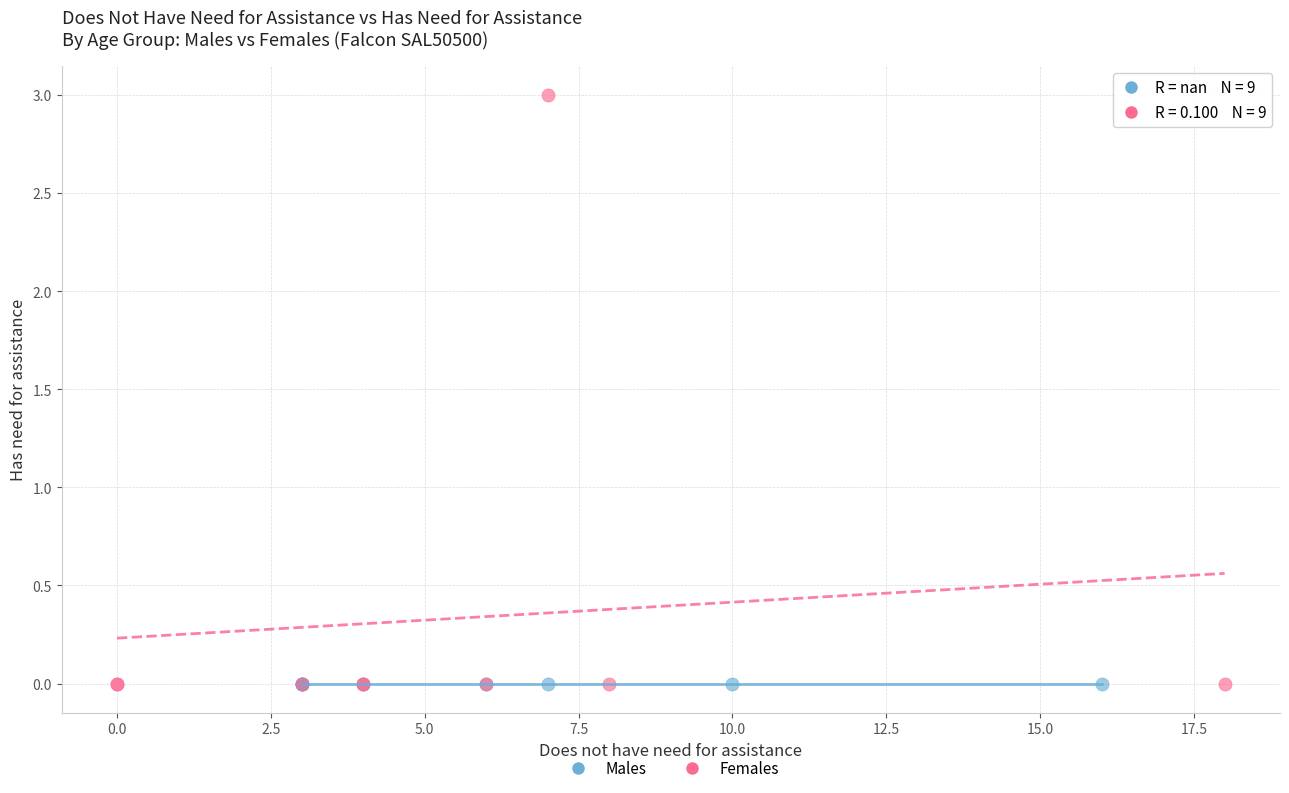

Which series reaches the maximum Y coordinate?

Females